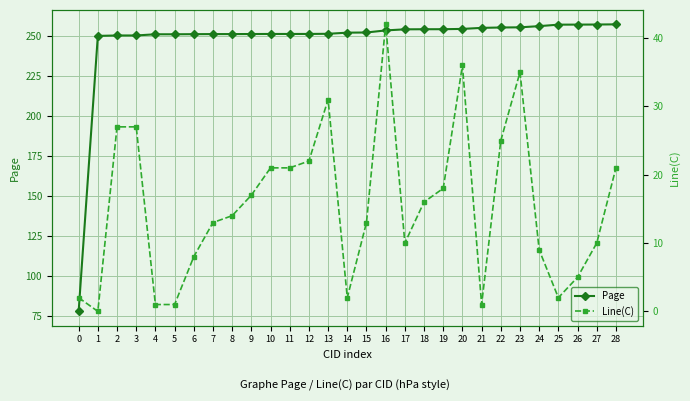

Does the chart display data point markers on the line(s)?

Yes